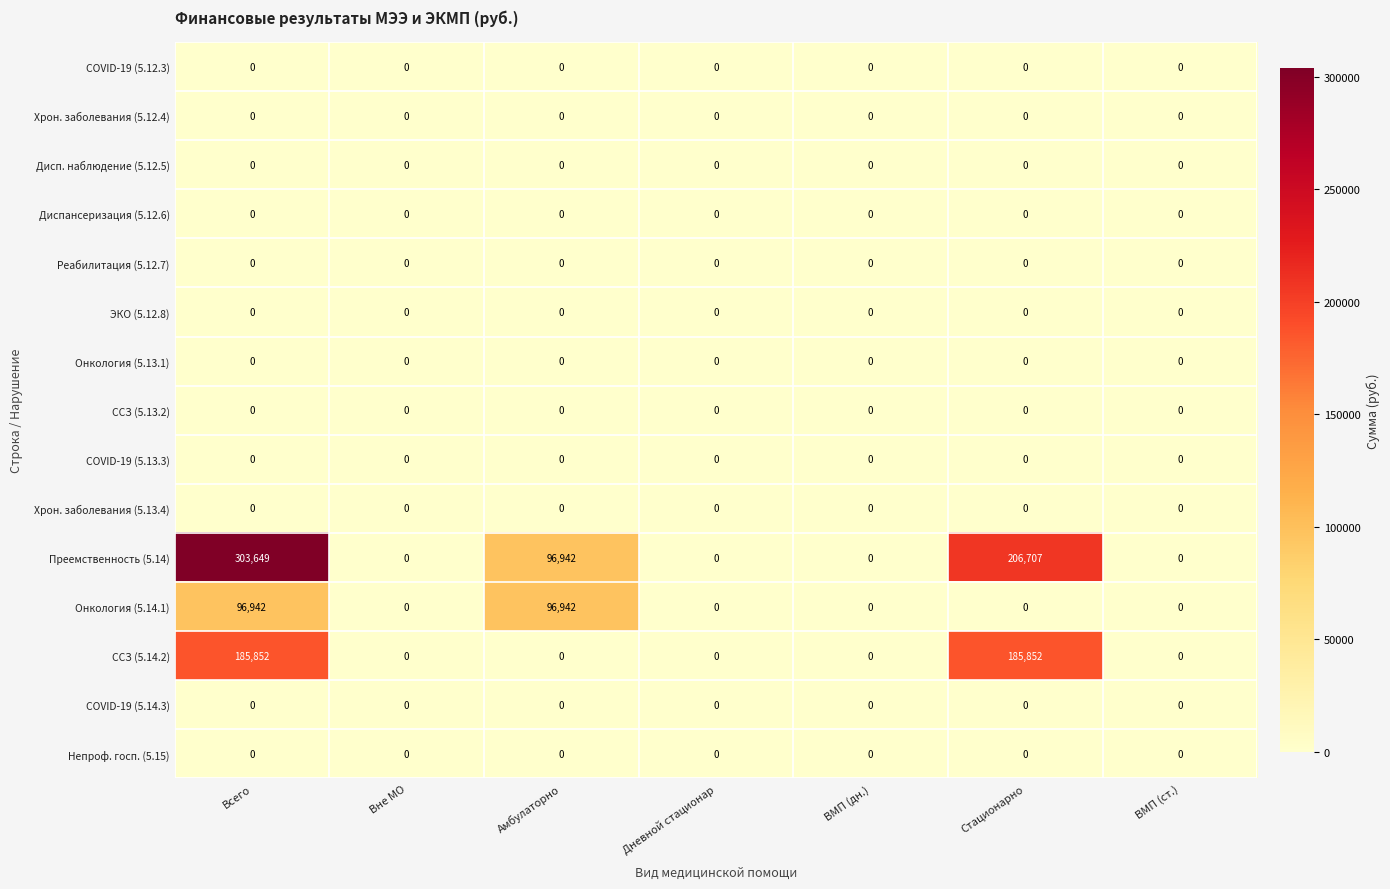

Which series has the largest range (max minus min)?

Преемственность (5.14)